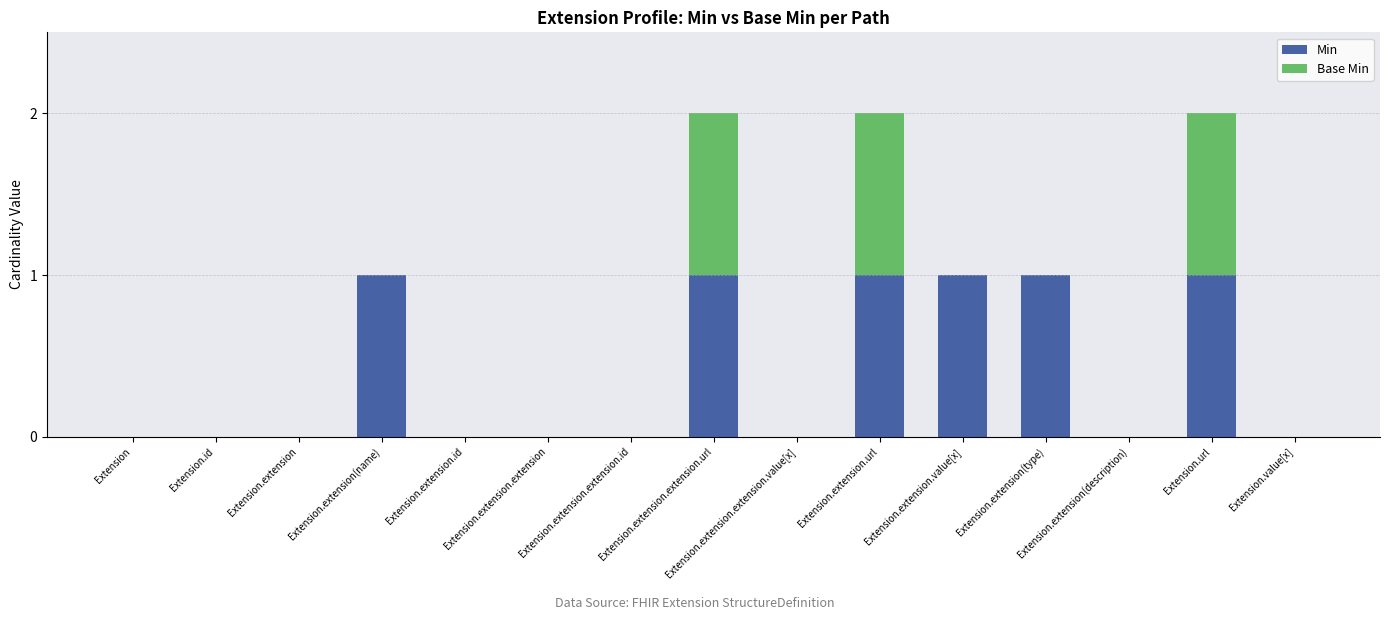

True or false: Min has a value of 0 at Extension.extension(description).

True